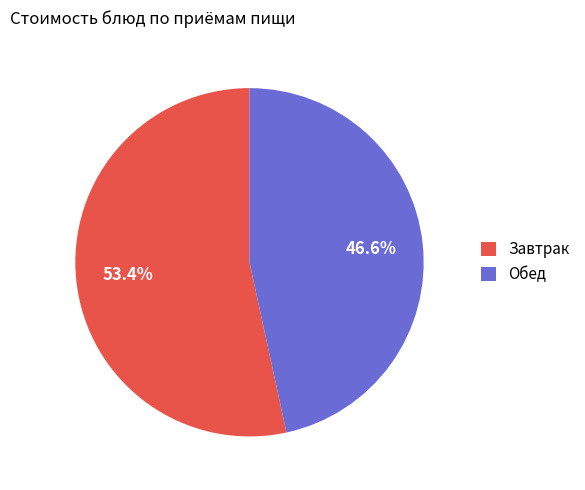

Is there a majority slice in this chart?

Yes